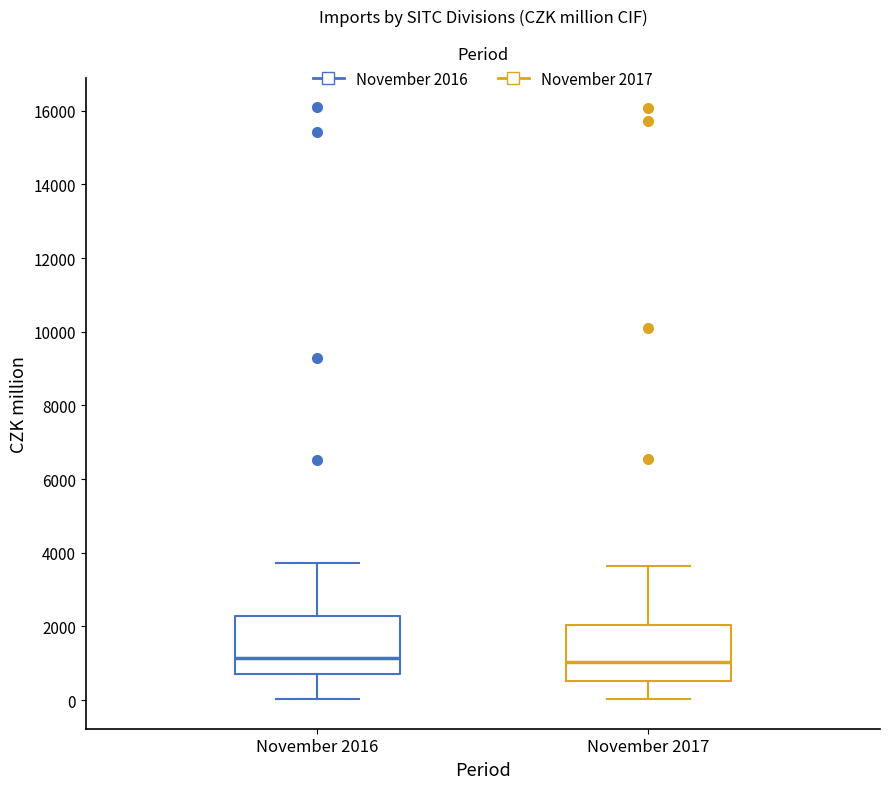

Reading left to right, read every box against the y-axis: the position of its median line, the range the box covers, and the ends of its whiskers. The values are not printed on the chart, so give them approximately, as read against the axis.

November 2016: median 1200, box 800 to 2200, whiskers 0 to 3800
November 2017: median 1000, box 600 to 2000, whiskers 0 to 3600